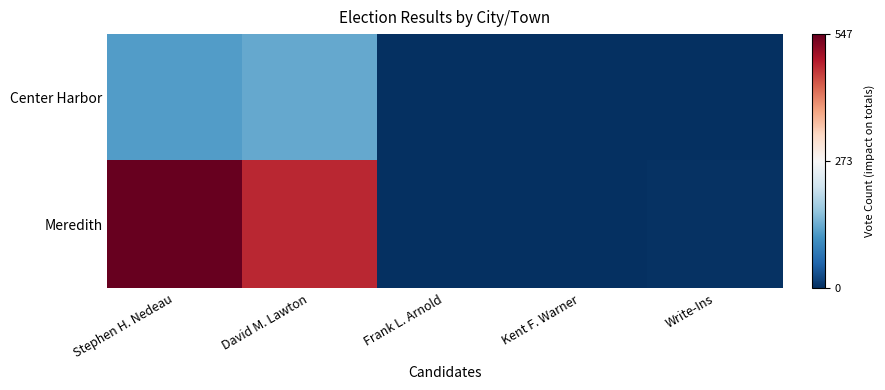

Which series has the largest range (max minus min)?

Meredith